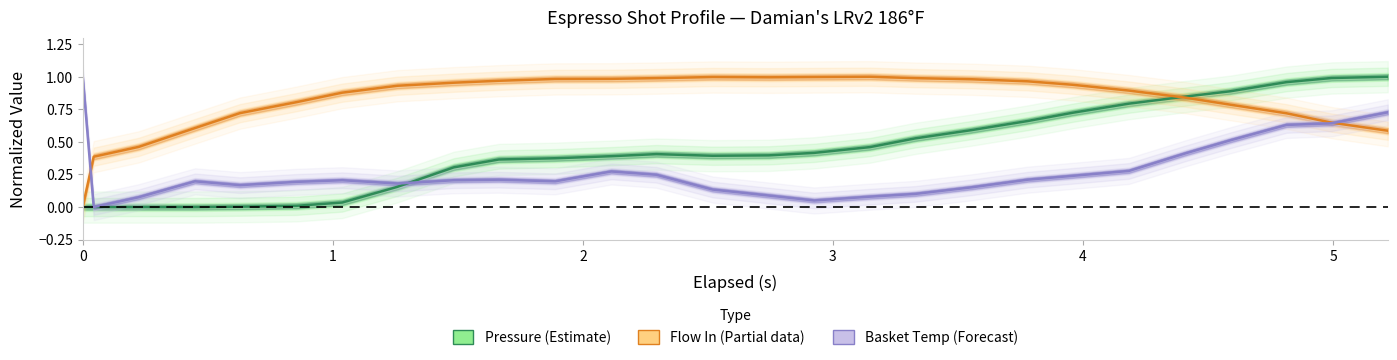

In Basket Temp (Forecast), how many points are higher than both neighbors (excluding endpoints)?

4